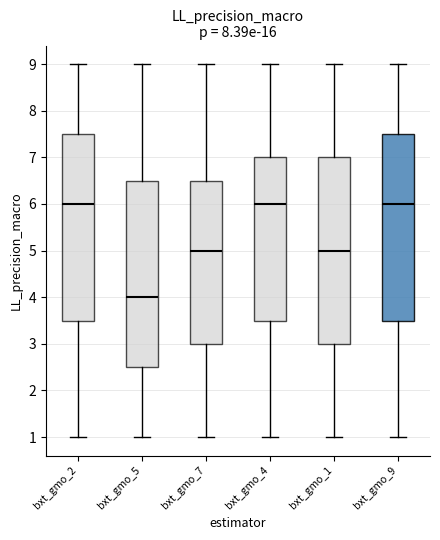

Where is the lower edge of the box for bxt_gmo_5 on the y-axis? The values are not printed on the chart, so give them approximately, as read against the axis.

2.5